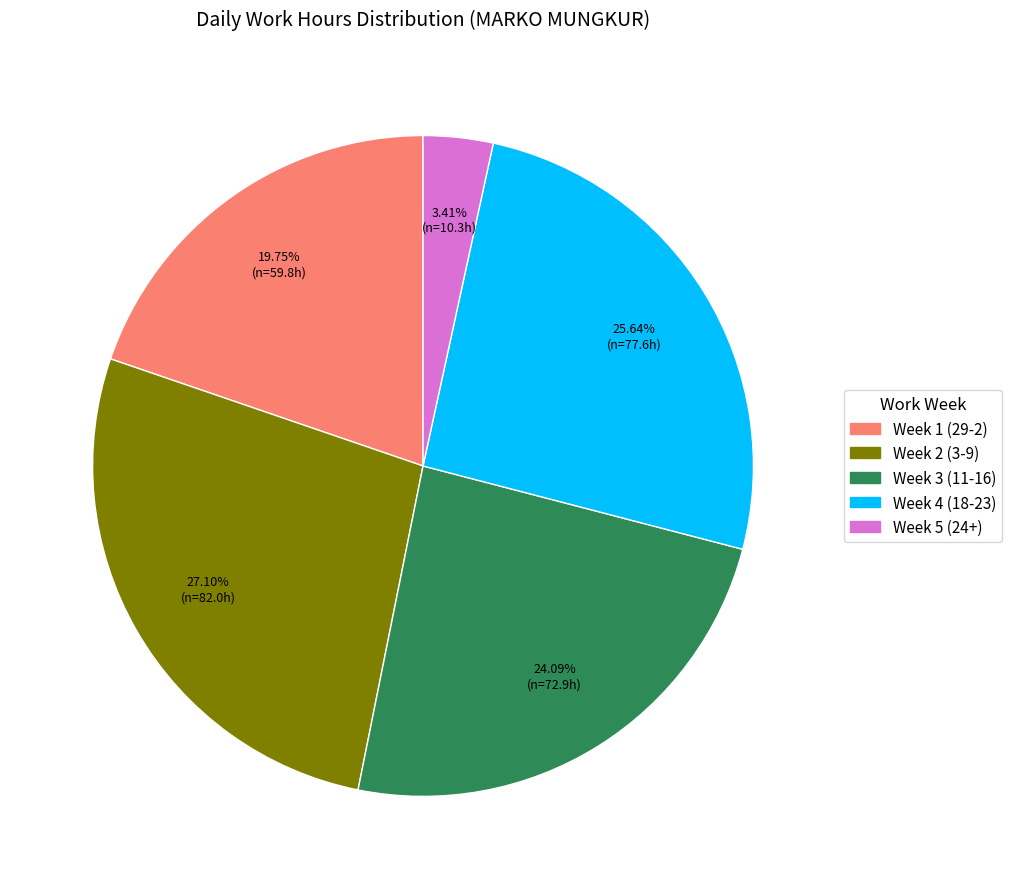

To the nearest percent, what is the difference between the largest and smallest slice percentages?

24%